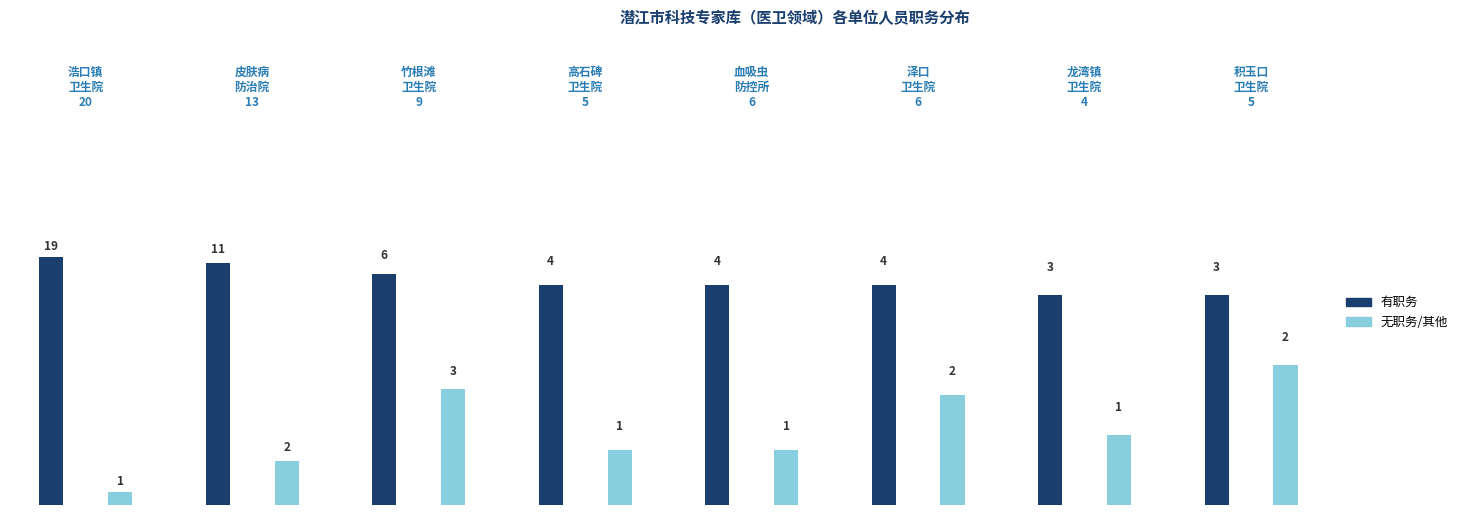

What is the maximum value for 有职务?

19